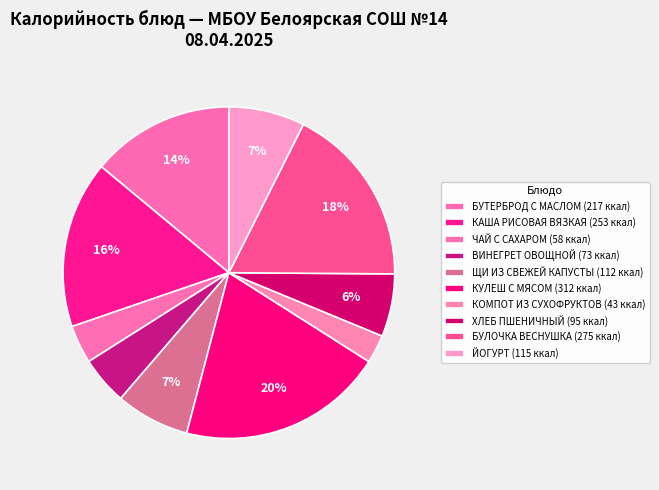

Which slice is the smallest?

КОМПОТ ИЗ СУХОФРУКТОВ